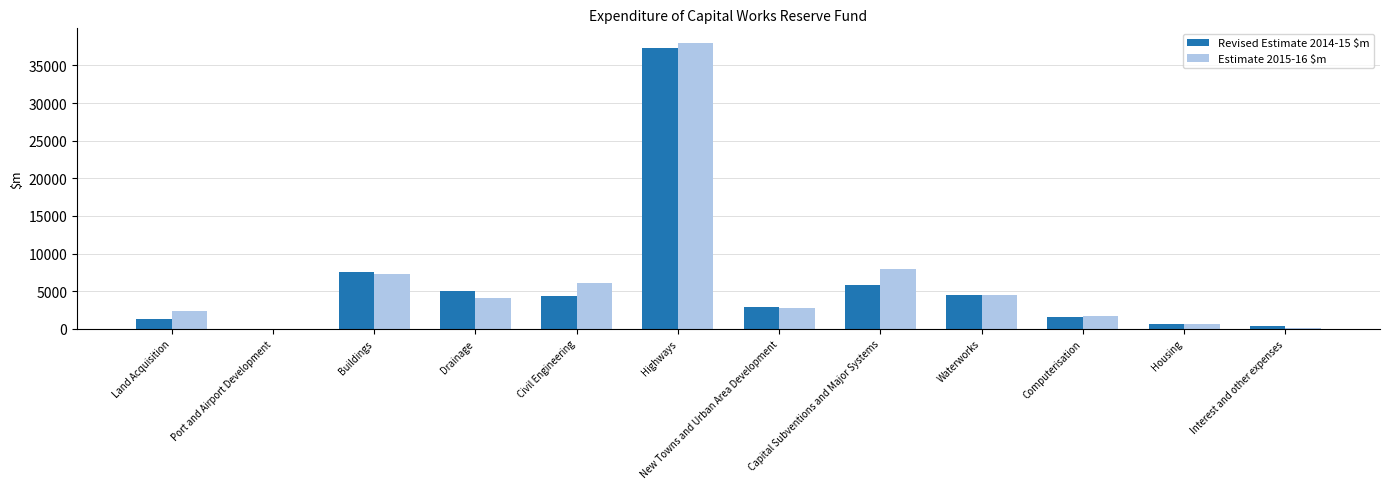

The Estimate 2015-16 $m series shows 77 at Interest and other expenses. True or false?

True